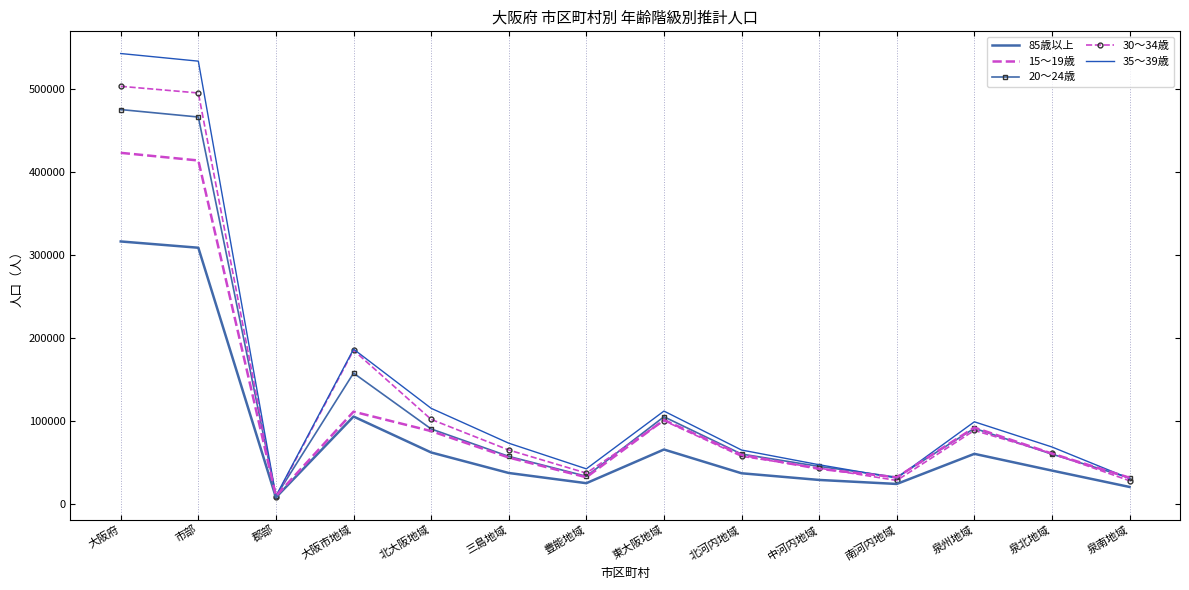

At which category does 15～19歳 reach its first local valley?

郡部